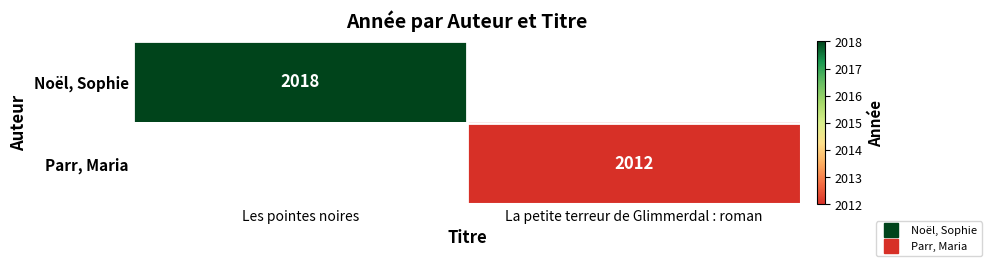

How many values in Noël, Sophie are above zero?

1